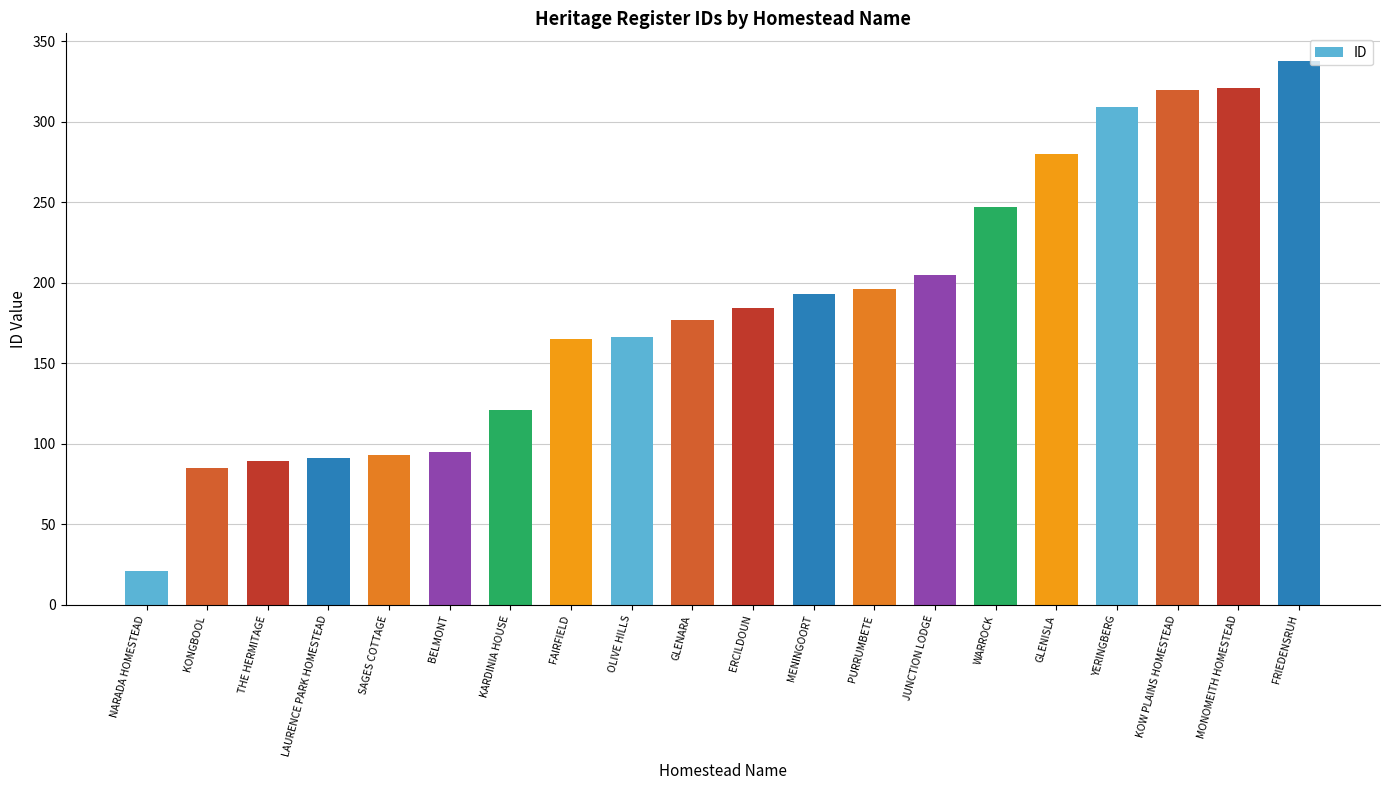

At which category does the chart reach its minimum across all series?

NARADA HOMESTEAD